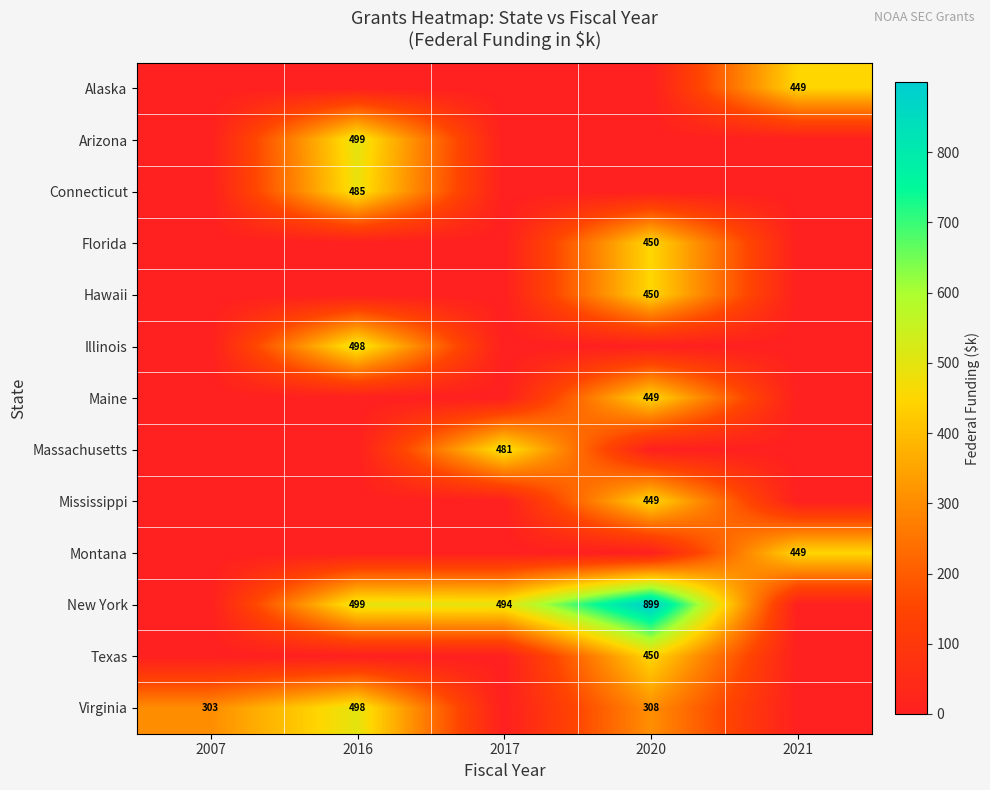

The value of Hawaii at 2020 is 693. True or false?

False